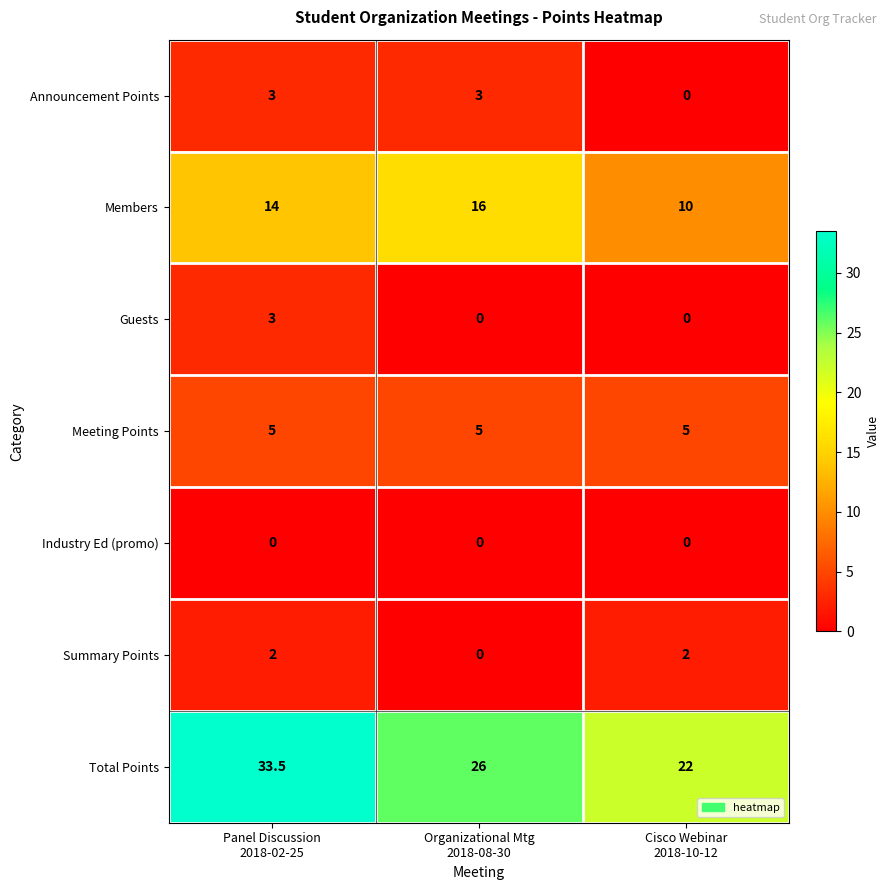

Which series has the widest spread of values?

Total Points